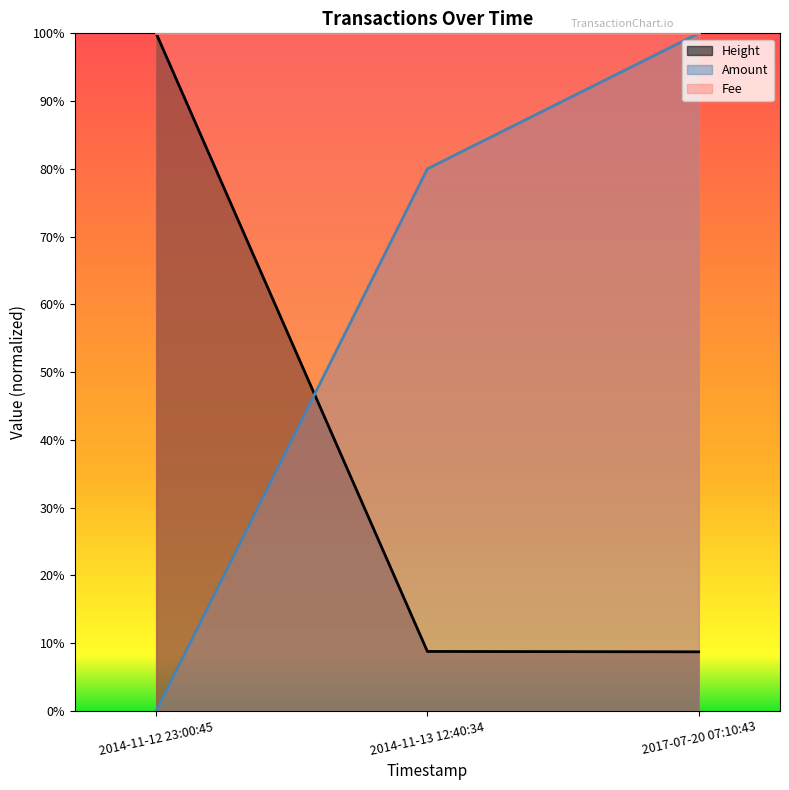

Does the chart display data point markers on the line(s)?

No